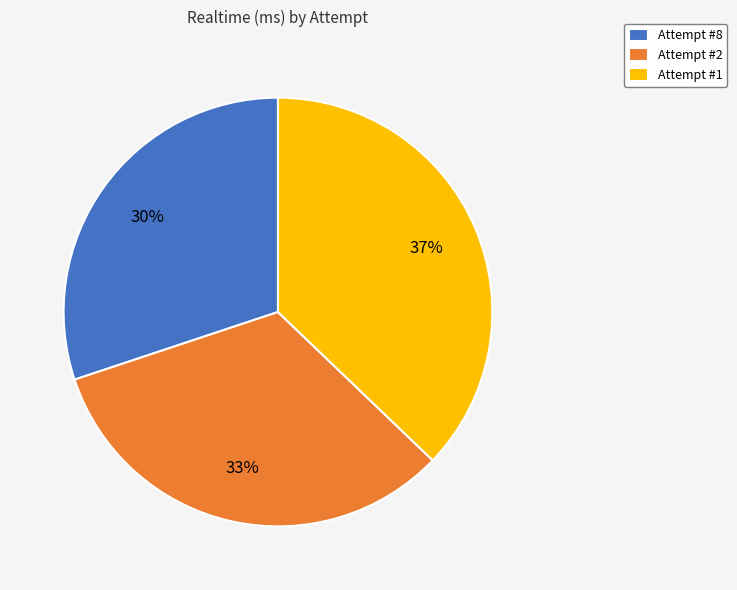

True or false: Attempt #8 accounts for 30% of the total.

True